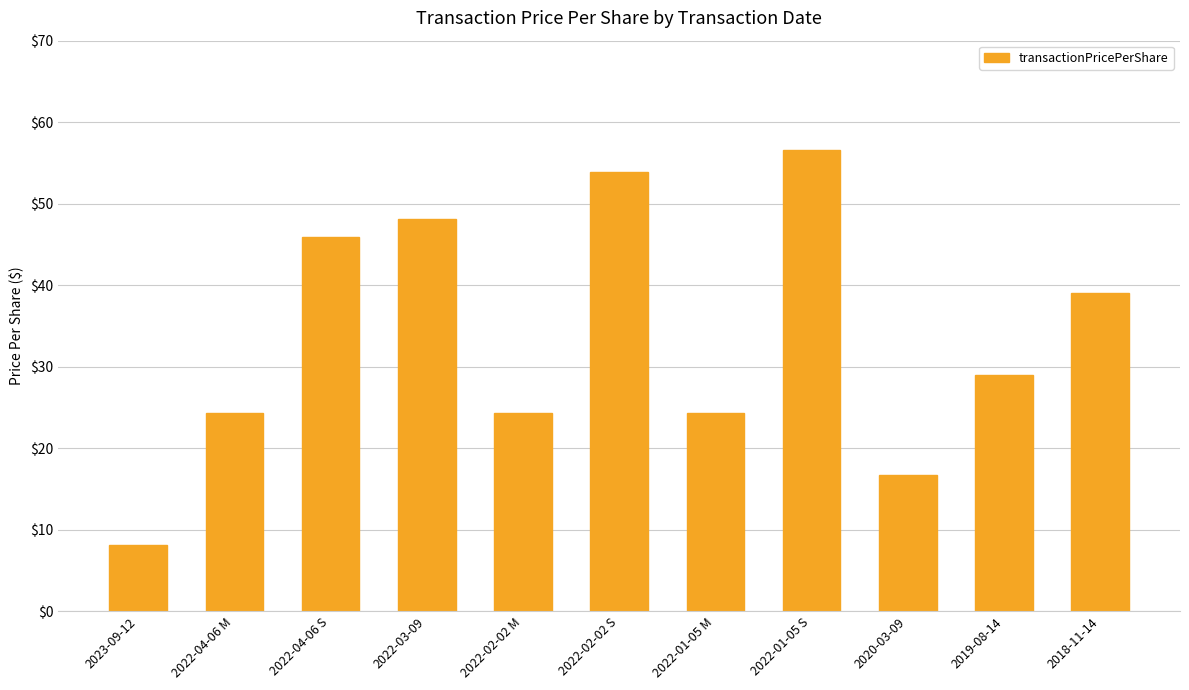

How many bars are there in total?

11